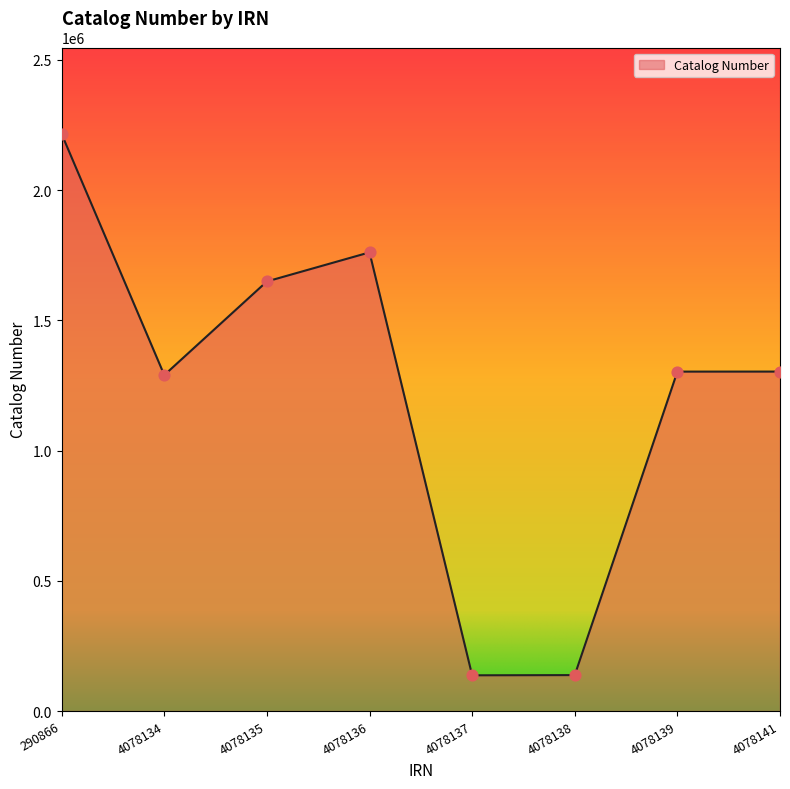

Approximately how many times larger is the value at 4078137 compared to 4078135?

0.1